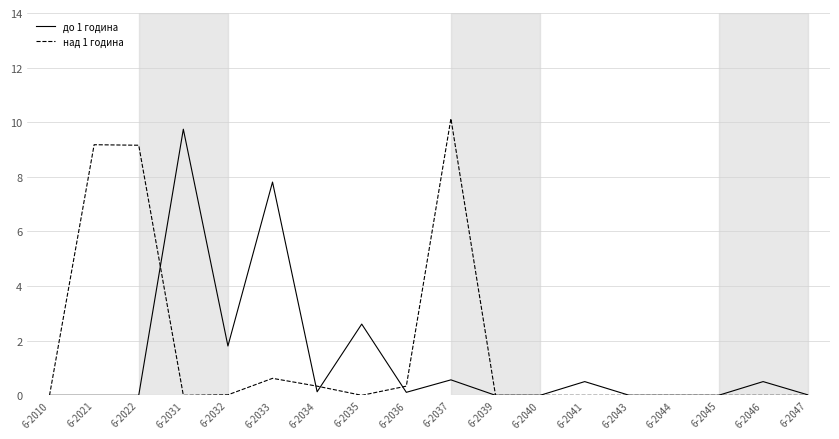

The value of над 1 година at 6-2010 is 0.0. True or false?

True